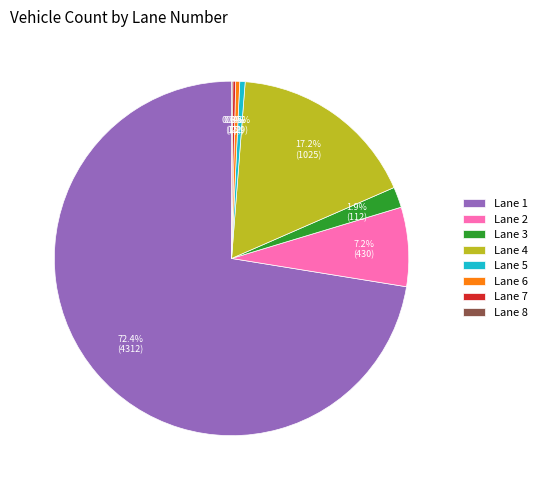

Which slice is the largest?

Lane 1